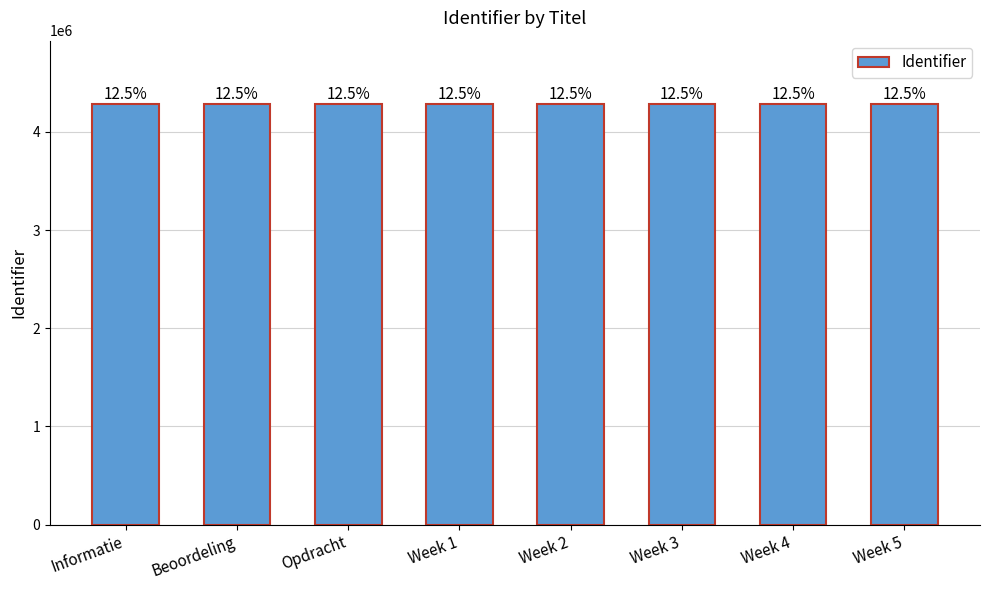

Does the chart contain any negative values?

No